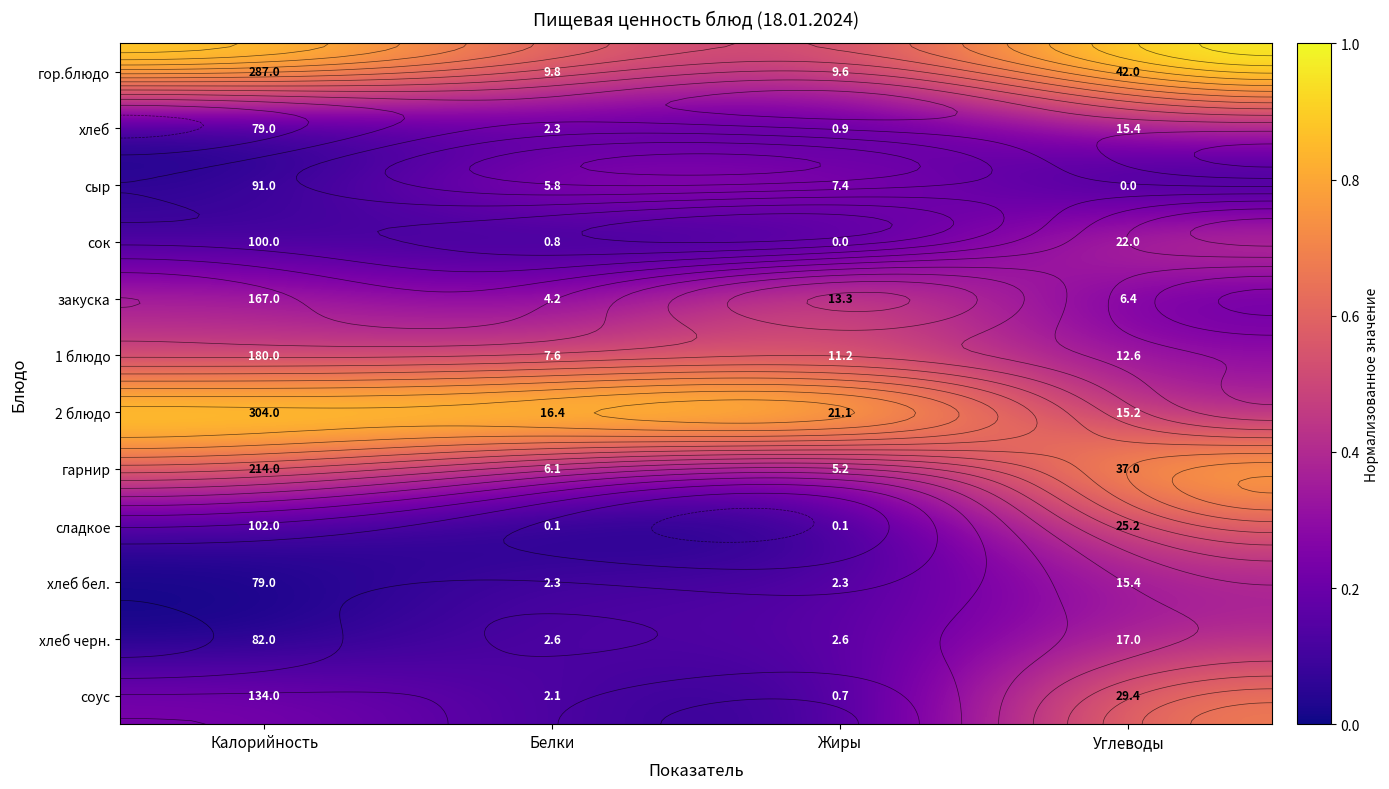

How many distinct data groups are displayed?

12